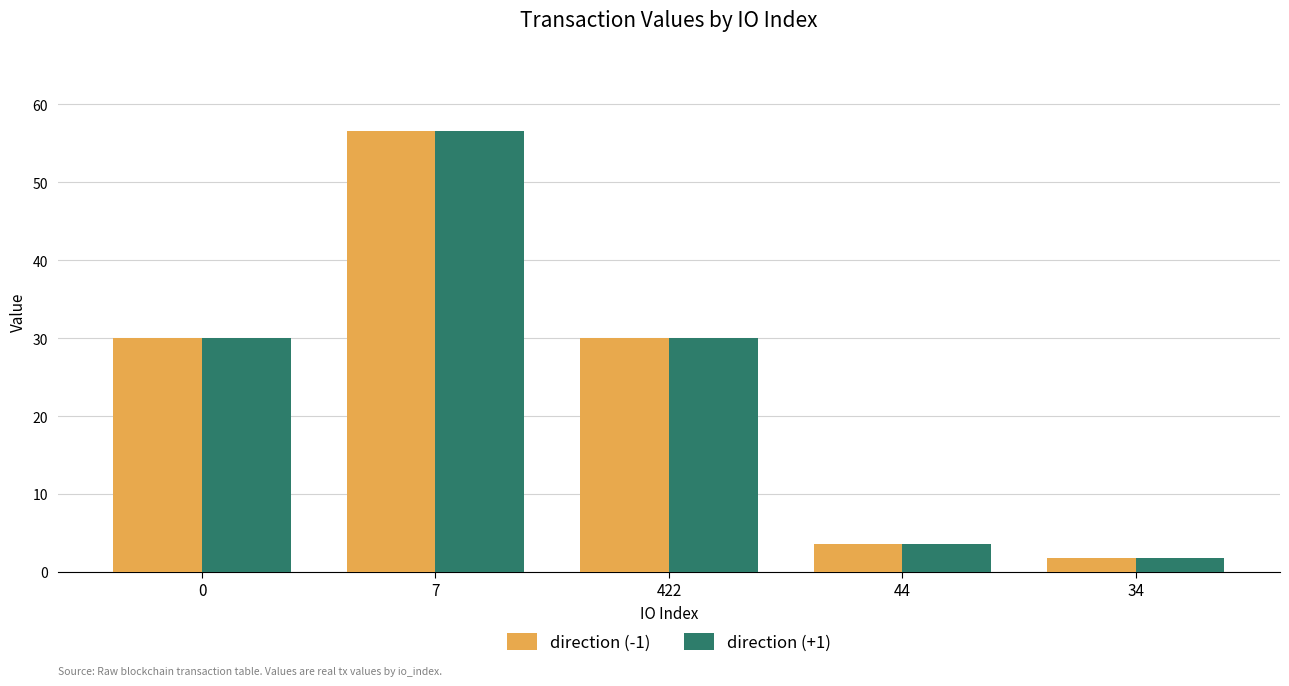

Which label corresponds to the smallest value in the chart?

34